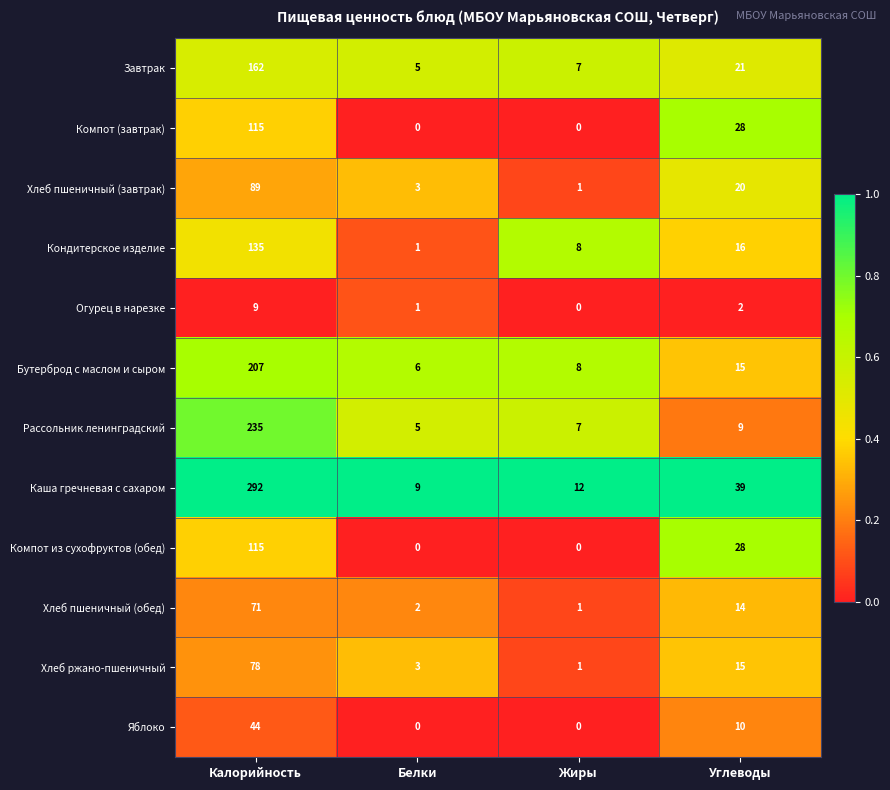

At which category does the chart reach its peak across all series?

Калорийность